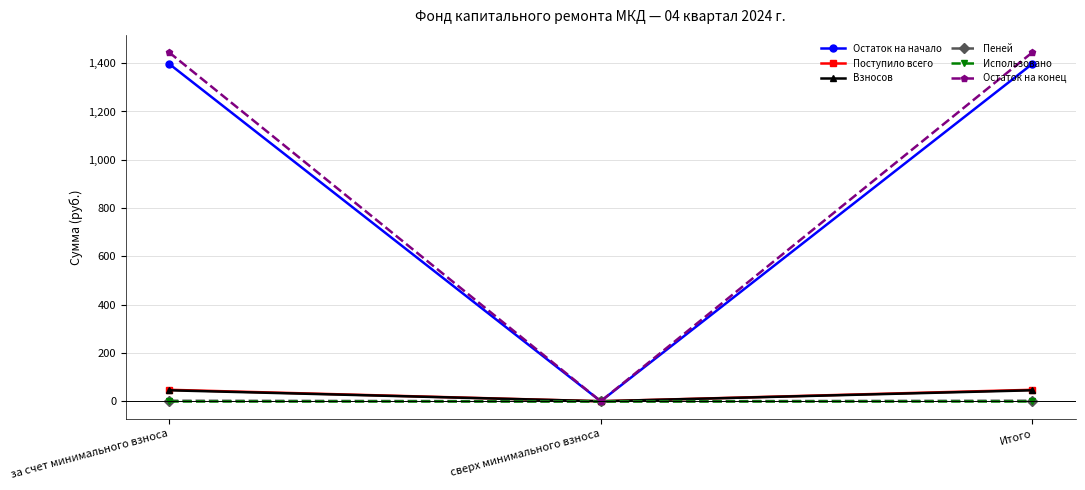

Which series changed the most between за счет минимального взноса and сверх минимального взноса?

Остаток на конец